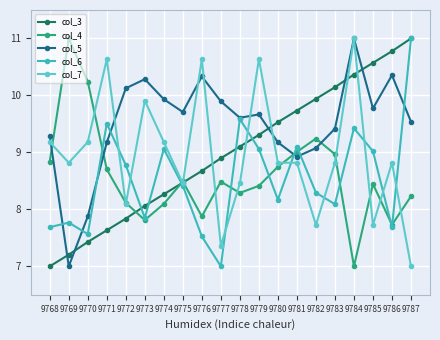

Which series has the largest total across all categories?

col_5